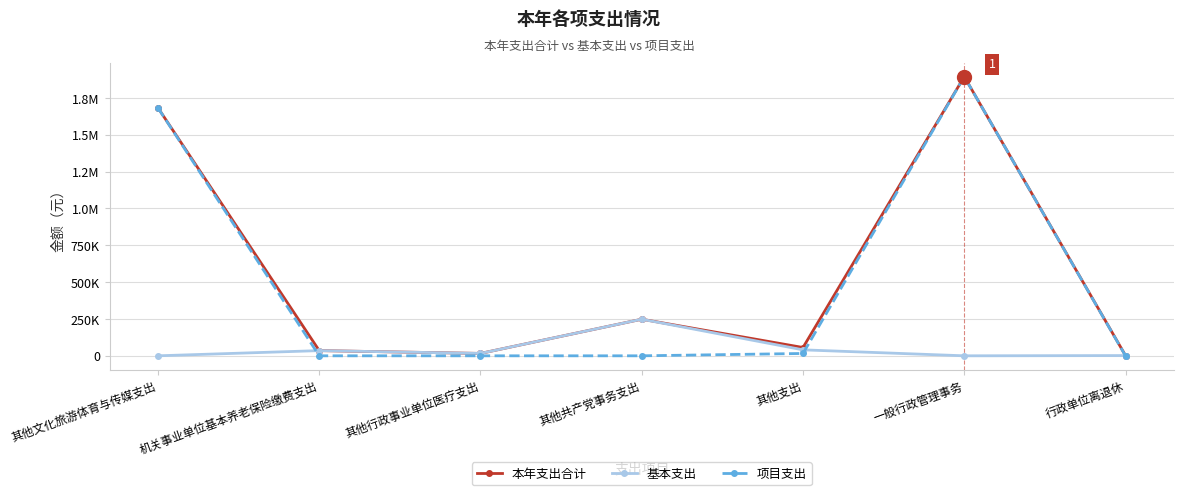

The value of 基本支出 at 行政单位离退休 is 1649.7. True or false?

True